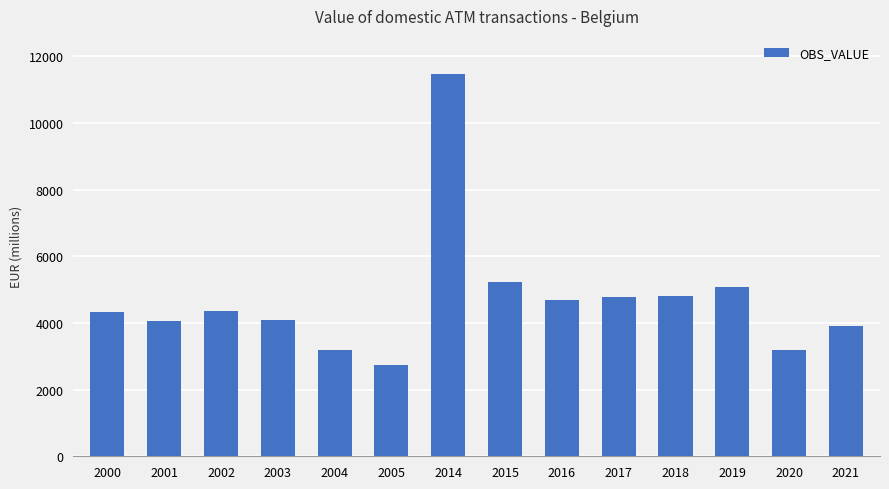

What is the change in value from 2017 to 2020?

-1591.2